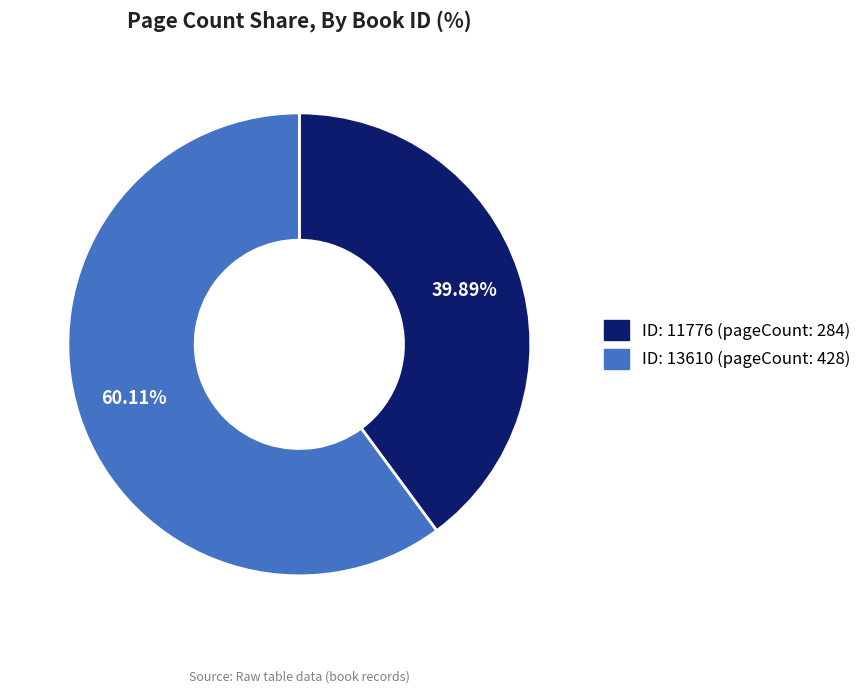

Does any single category account for the majority?

Yes